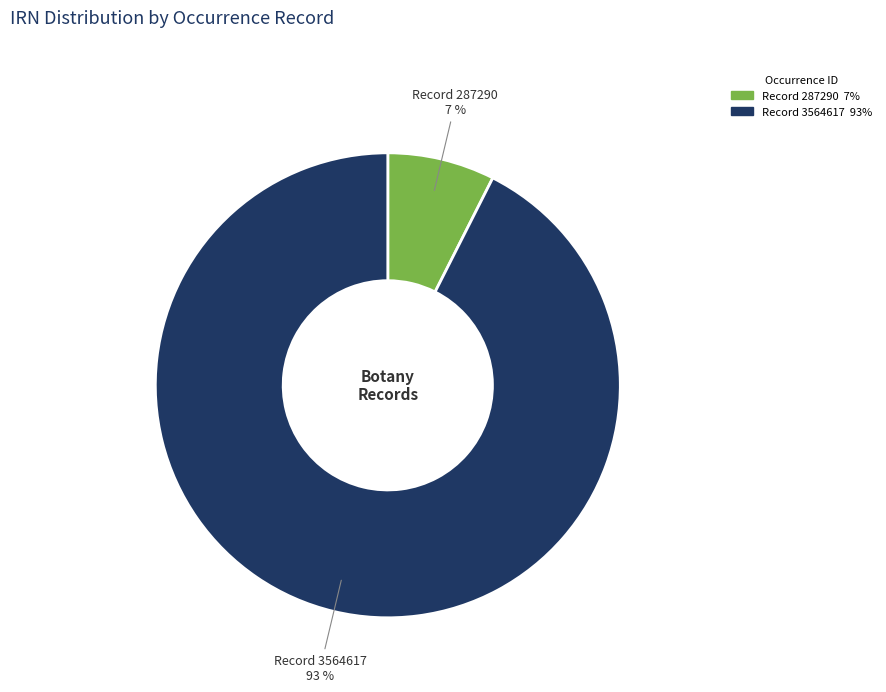

Which slice is the smallest?

Record 287290